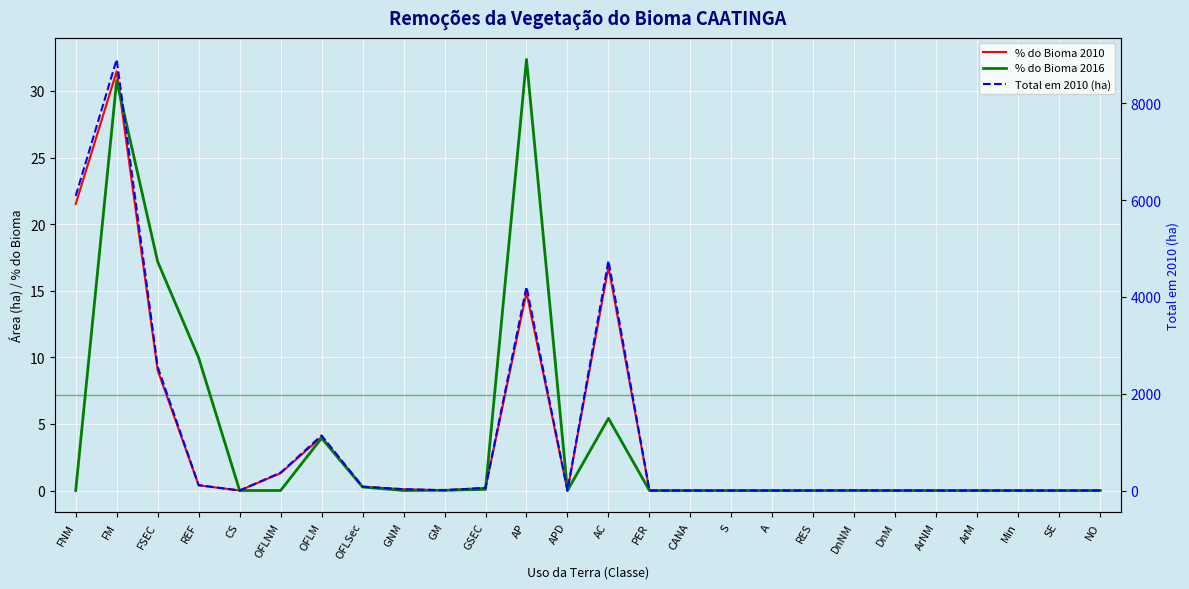

How many lines are shown in the chart?

3